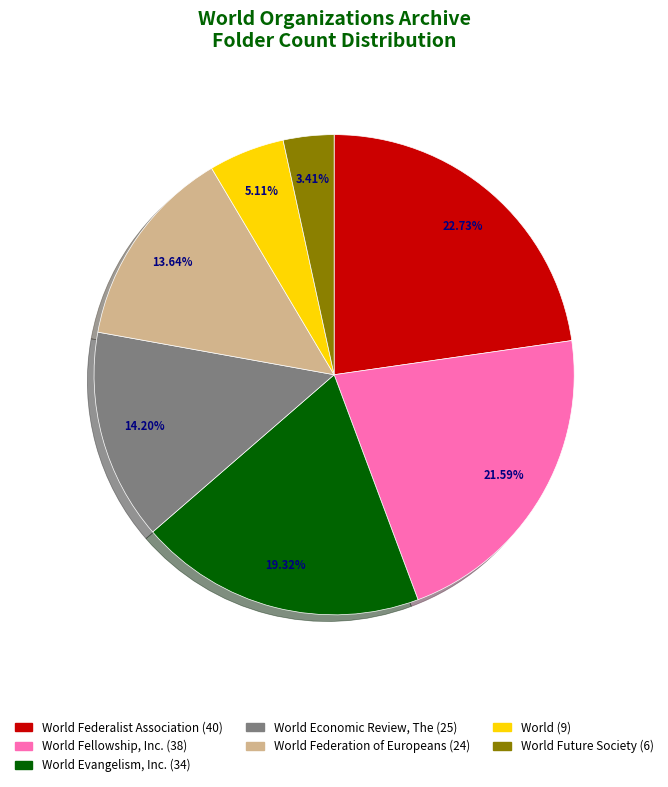

Is there a majority slice in this chart?

No